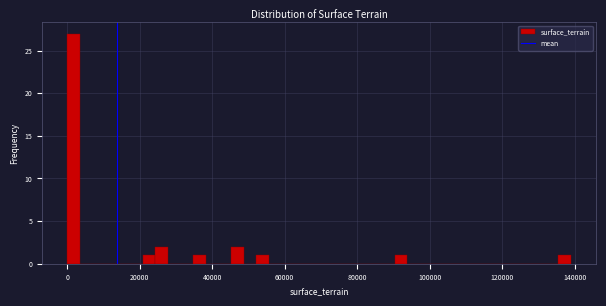

Read against the x-axis, roughly where is the centre of the tallest bar?

2000